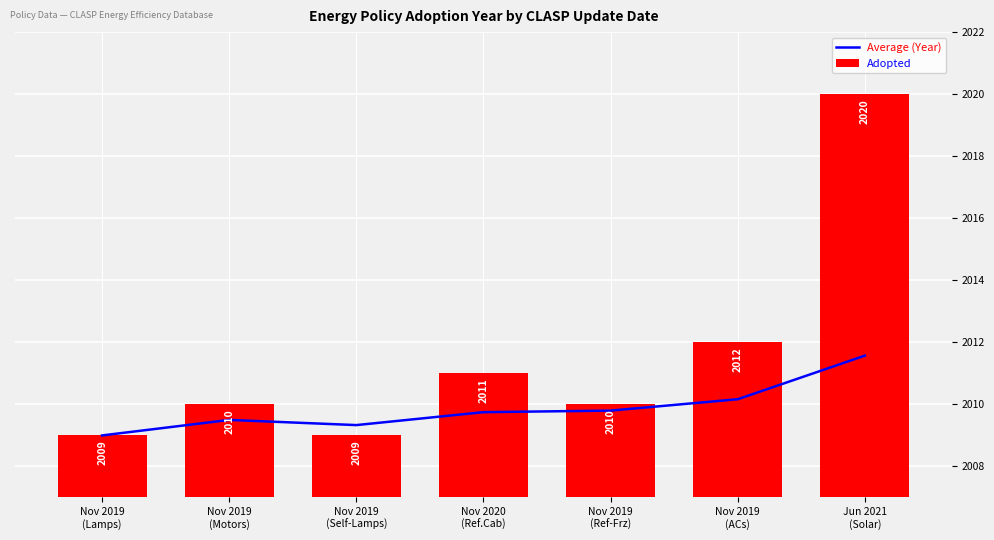

At how many categories does at least one series exceed 2013?

1